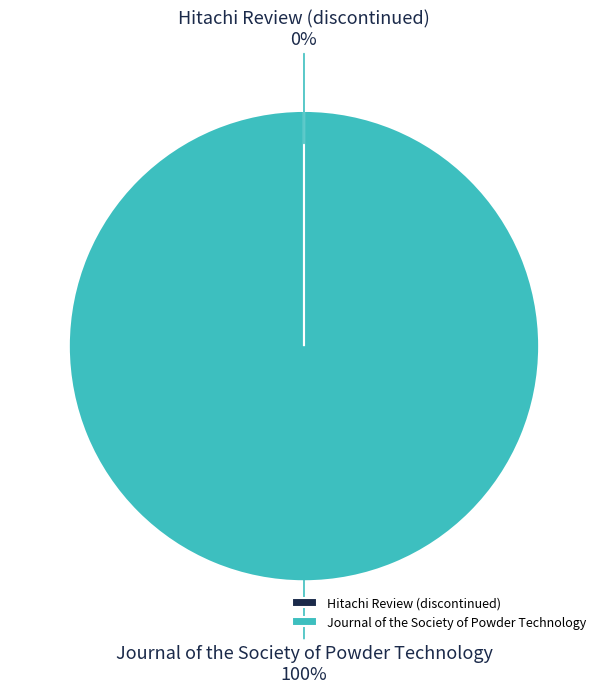

Is there any slice that represents more than half of the pie?

Yes